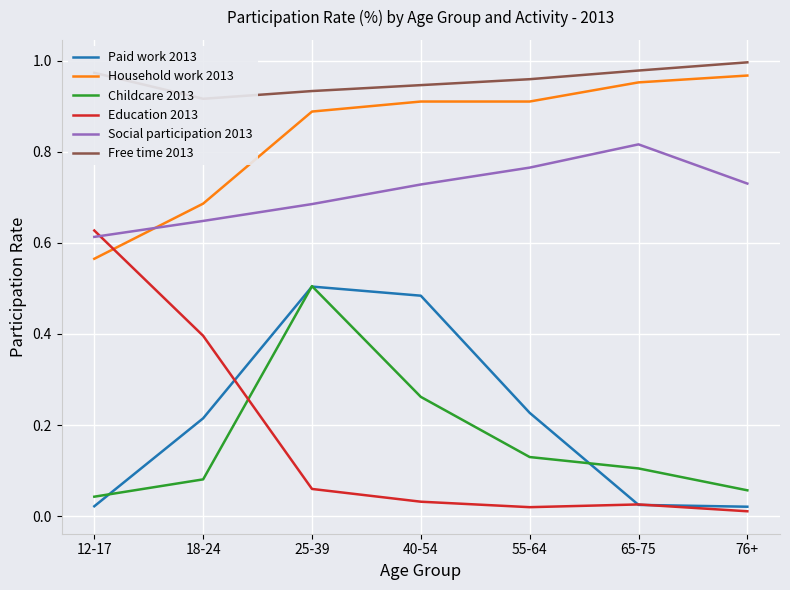

What is the label of the 2nd point from the left?

18-24